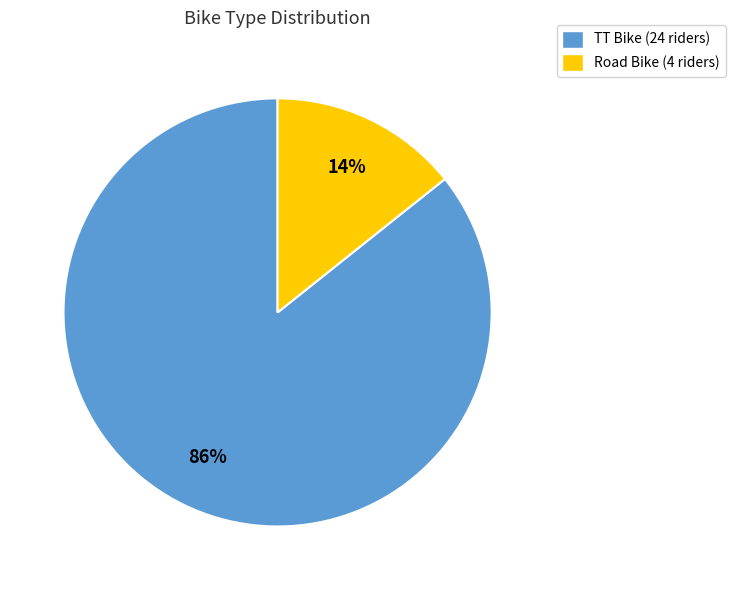

To the nearest percent, what is the combined percentage of TT Bike and Road Bike?

100%